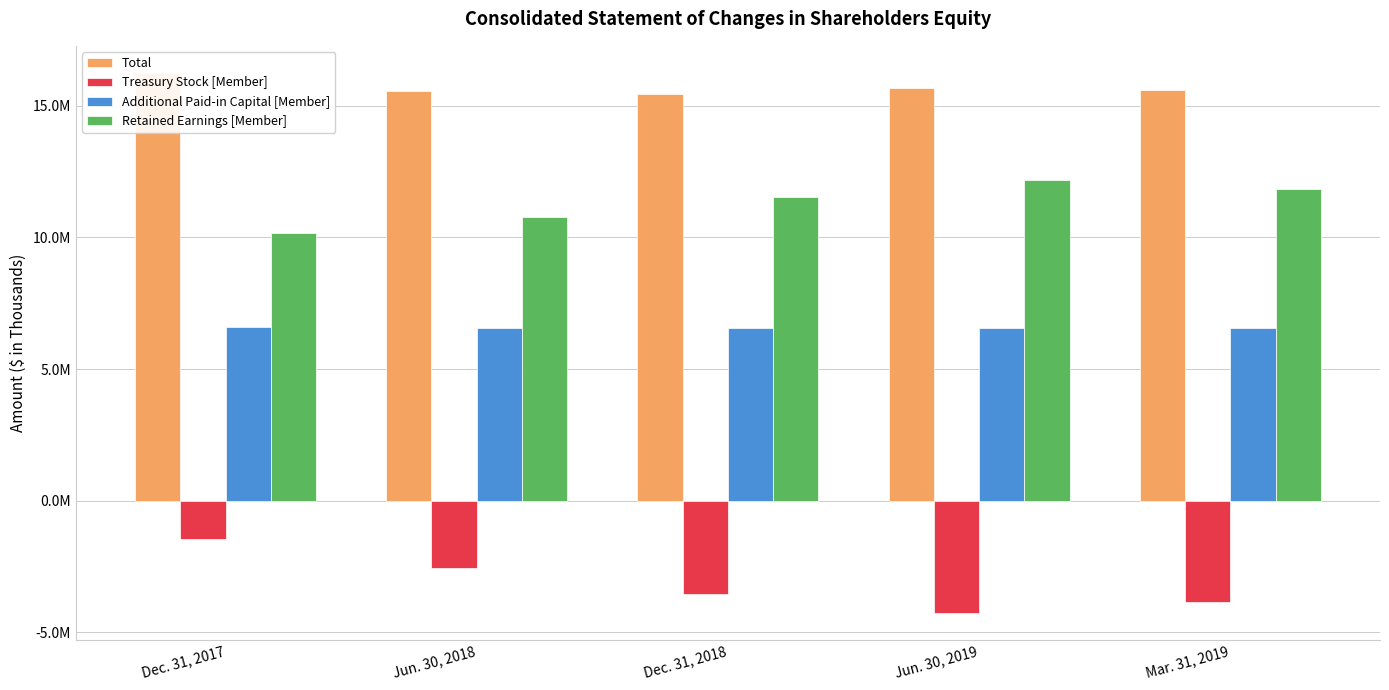

How many bars are there in total?

20